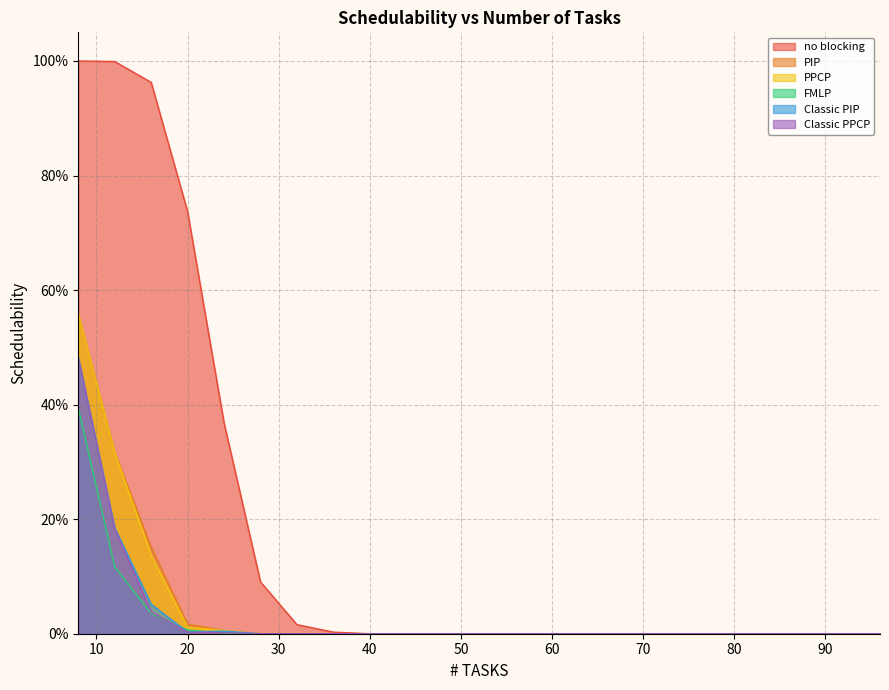

Which category has the lowest value across all series?

40